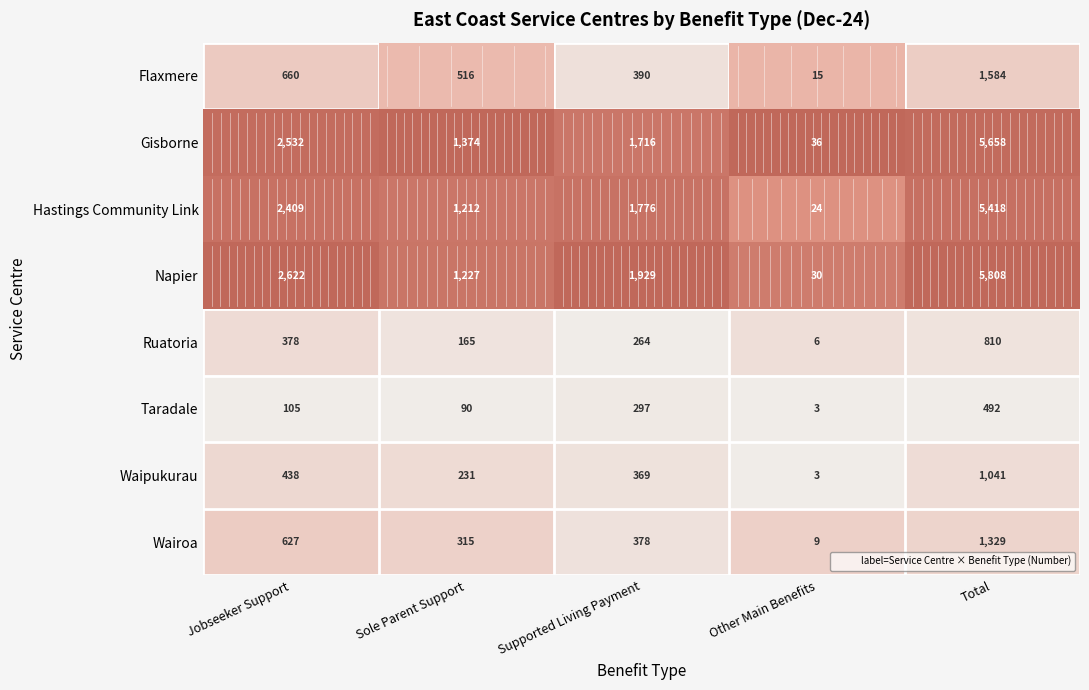

At which label does Hastings Community Link first exceed 1776?

Jobseeker Support